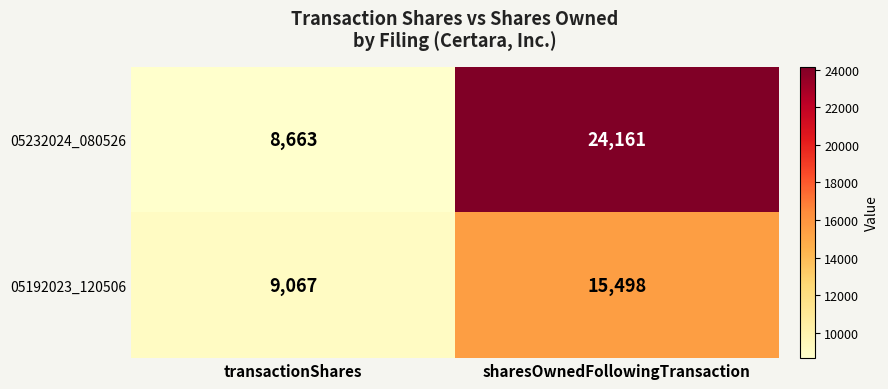

Read the 05192023_120506 value at sharesOwnedFollowingTransaction, to the nearest 100.

15500